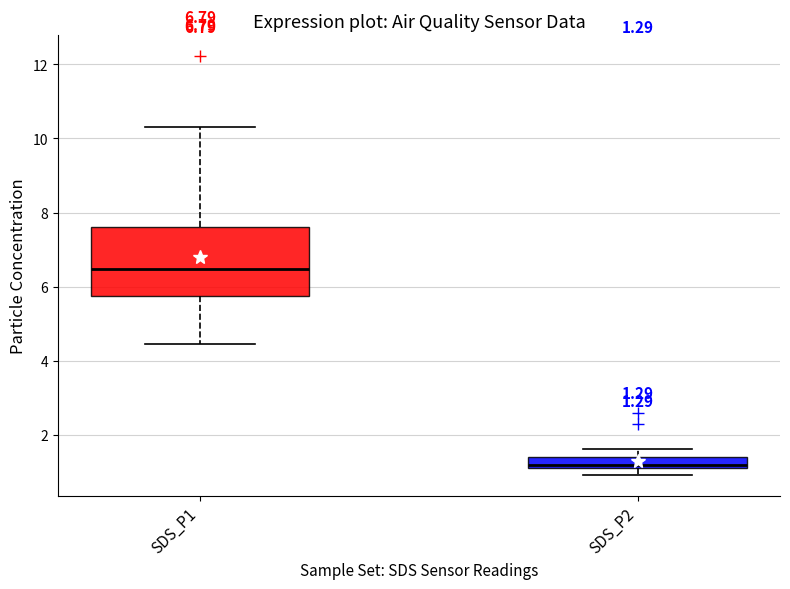

Which box is the tallest, from its lower edge to its upper edge?

SDS_P1